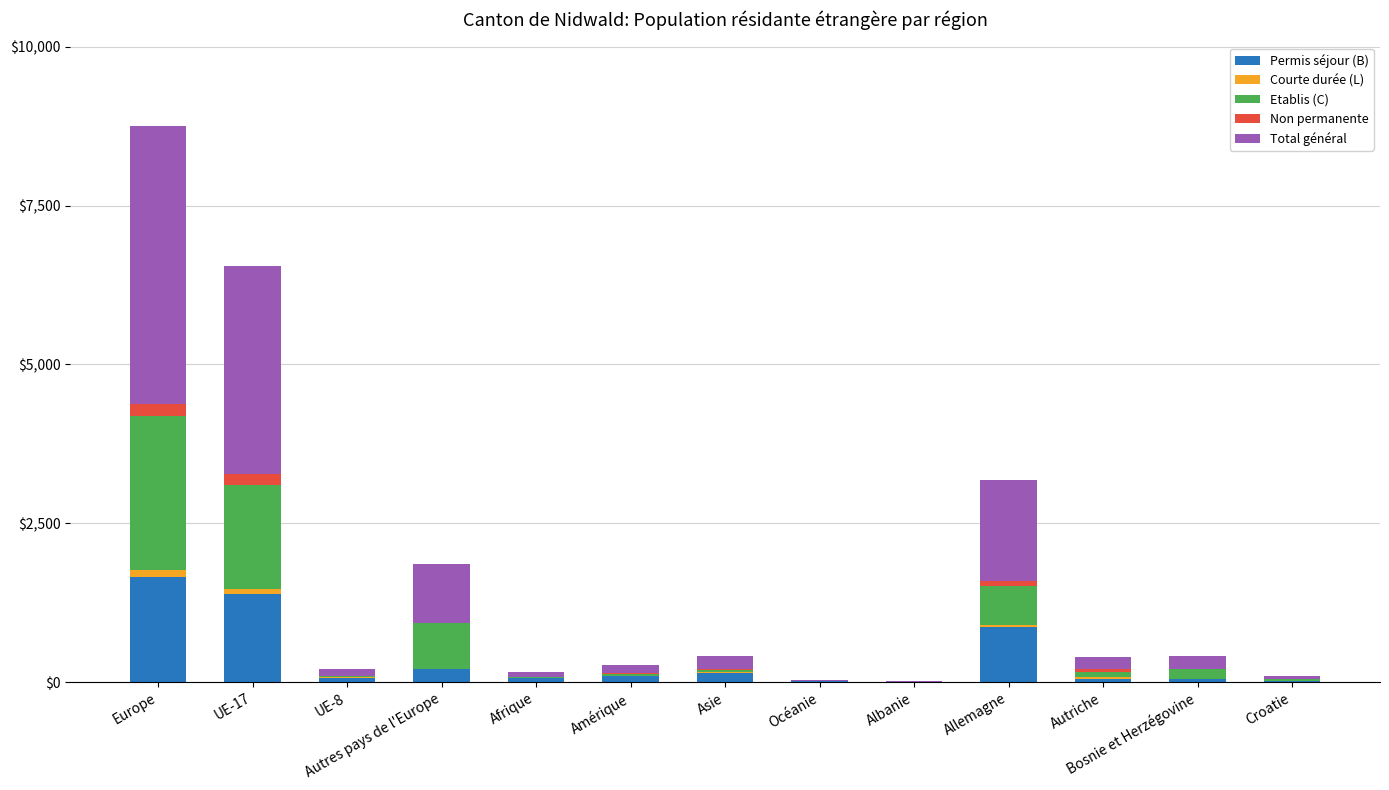

At which category is the sum across all series the highest?

Europe